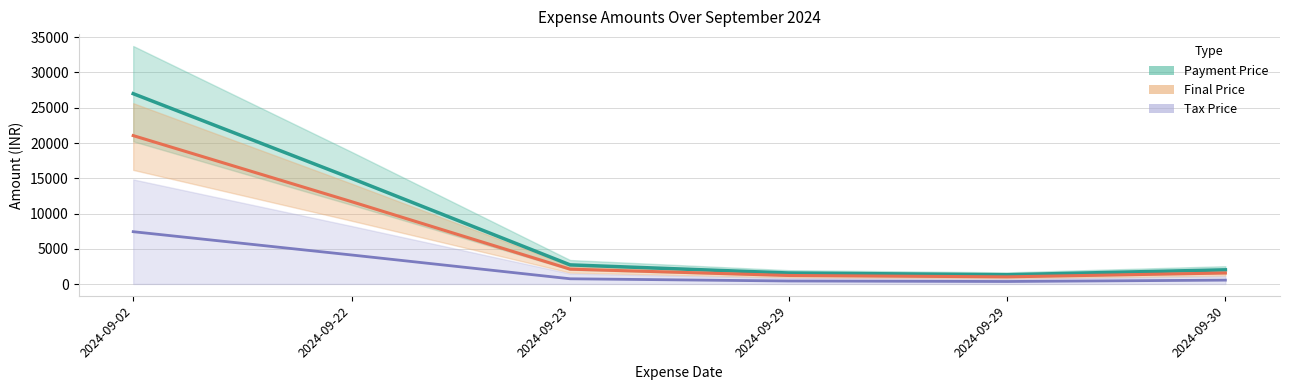

Reading left to right, transcribe all the data shown in this chart.

Payment Price: 27000.0	14999.5	2749.5	1600.0	1350.0	2050.0
Final Price: 21060.0	11699.6	2144.6	1248.0	1053.0	1599.0
Tax Price: 7450.0	4149.9	781.1	465.0	396.3	588.8